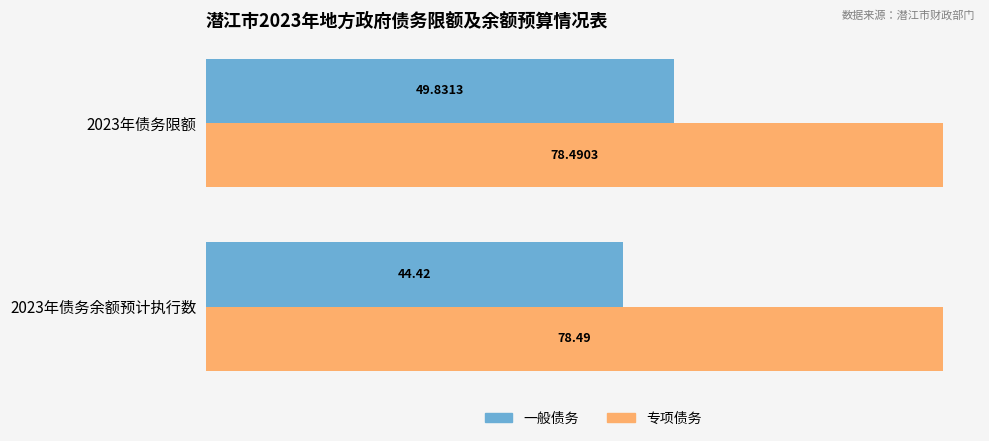

How many series are shown in this chart?

2